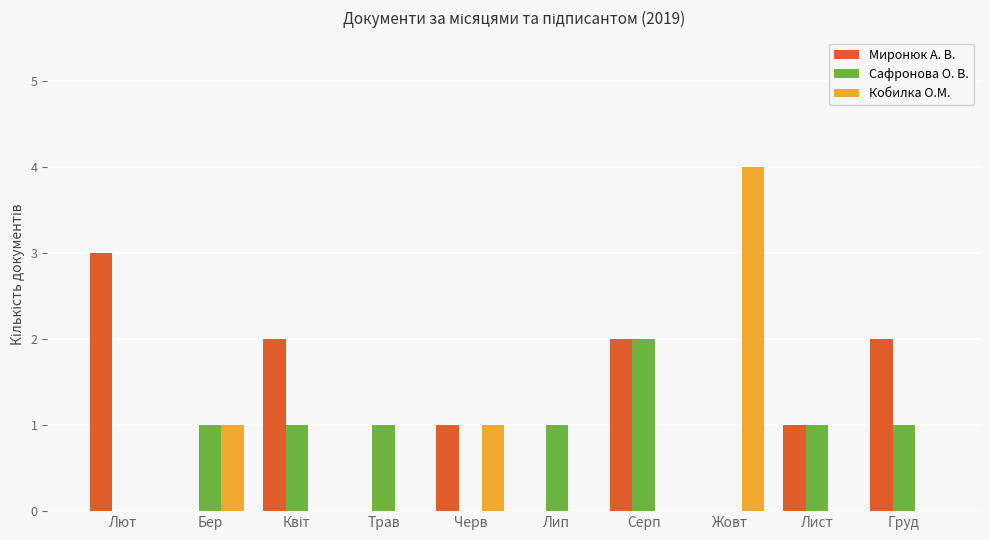

How many groups of bars are there?

10